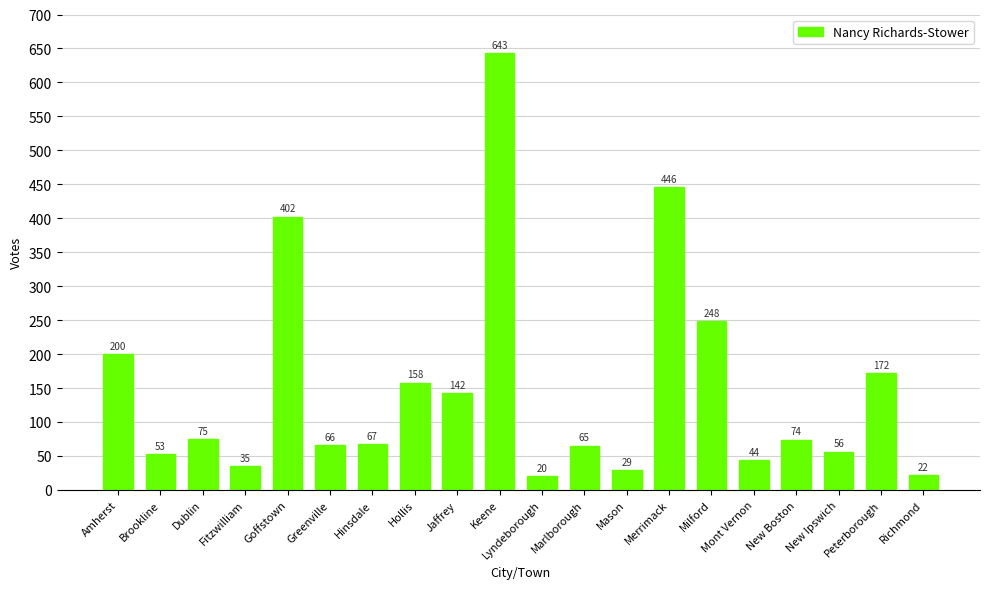

Rank the categories by value from highest to lowest.

Keene, Merrimack, Goffstown, Milford, Amherst, Peterborough, Hollis, Jaffrey, Dublin, New Boston, Hinsdale, Greenville, Marlborough, New Ipswich, Brookline, Mont Vernon, Fitzwilliam, Mason, Richmond, Lyndeborough